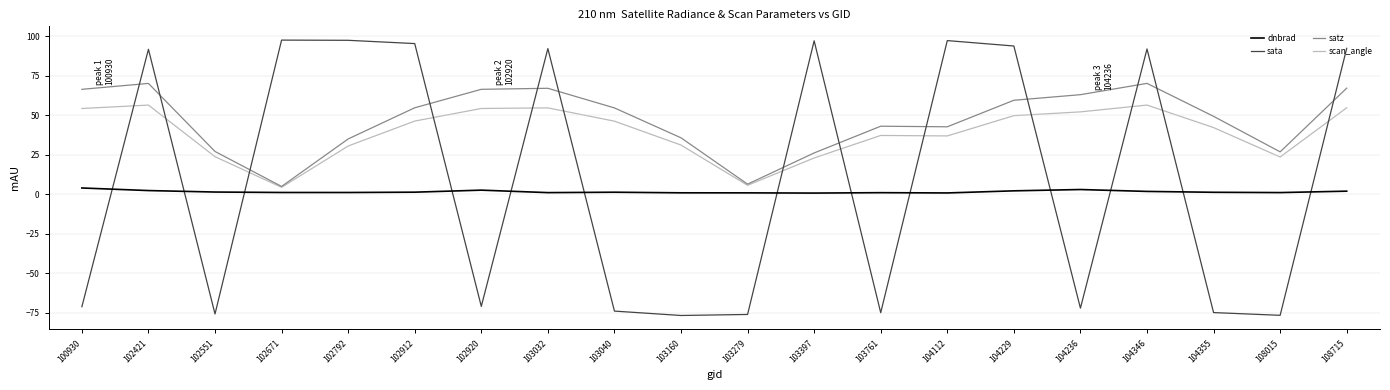

Between 103160 and 104229, which series saw the biggest shift?

sata